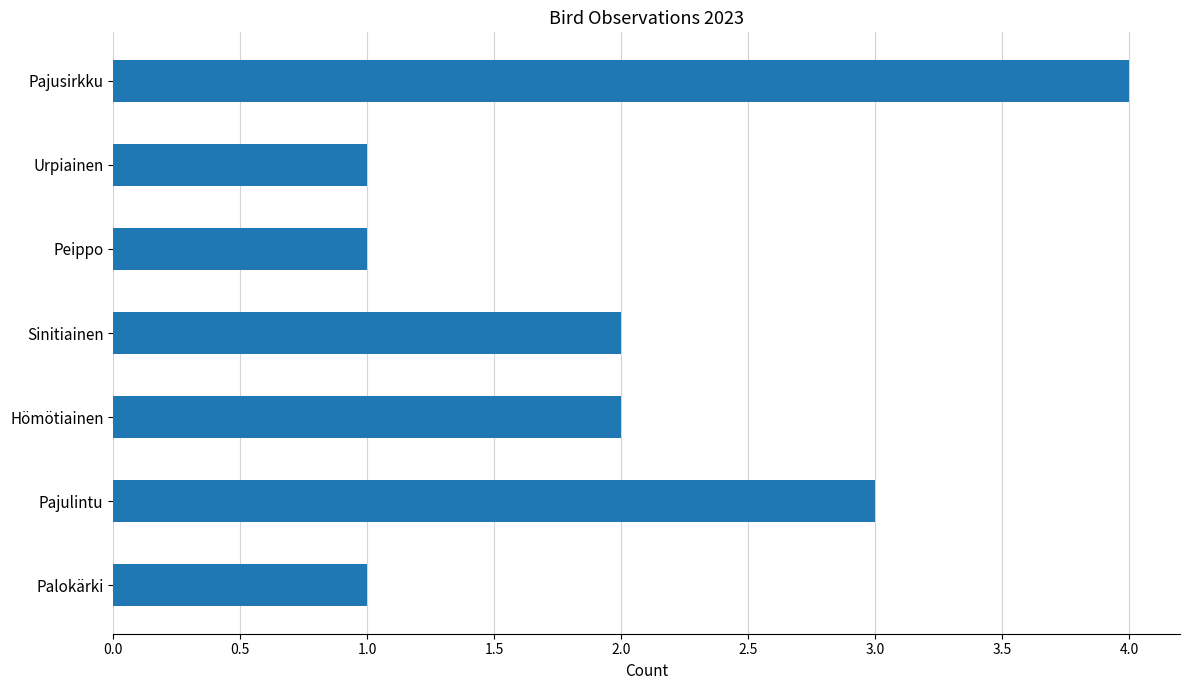

How many values are below 2?

3